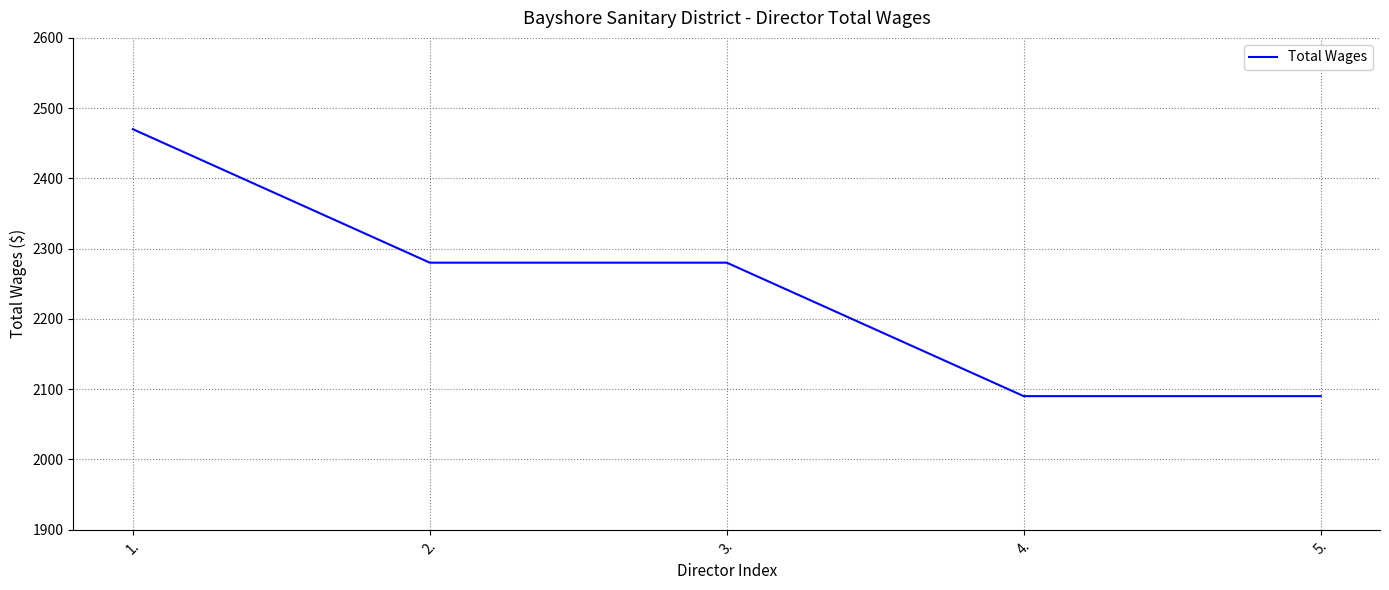

The value at 5. is 3282. True or false?

False